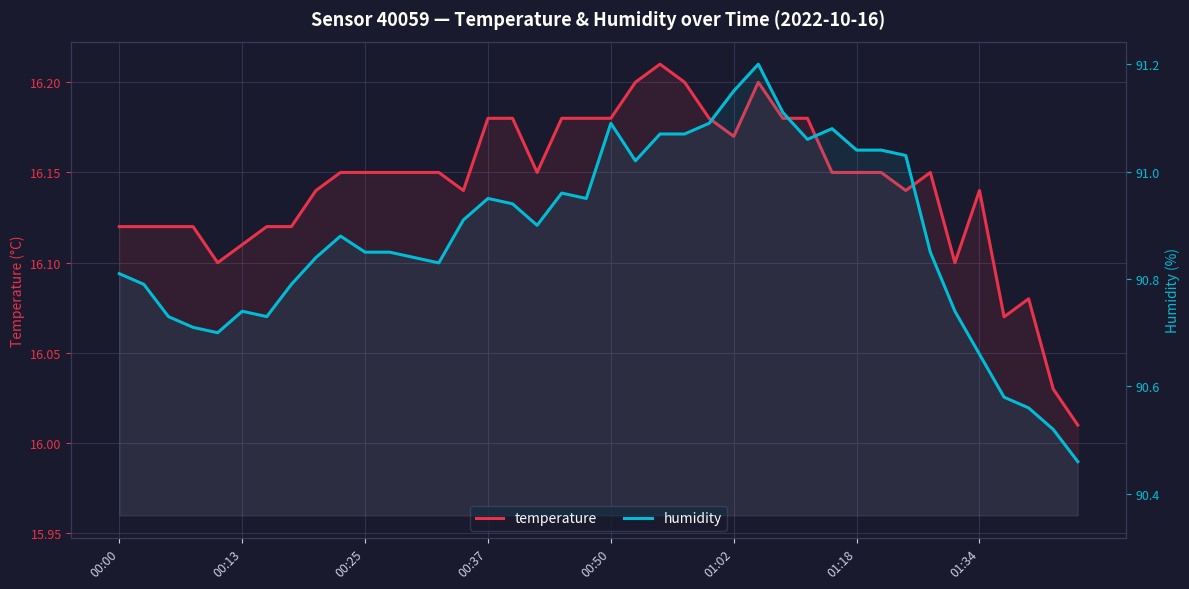

True or false: humidity and temperature cross at least once.

False